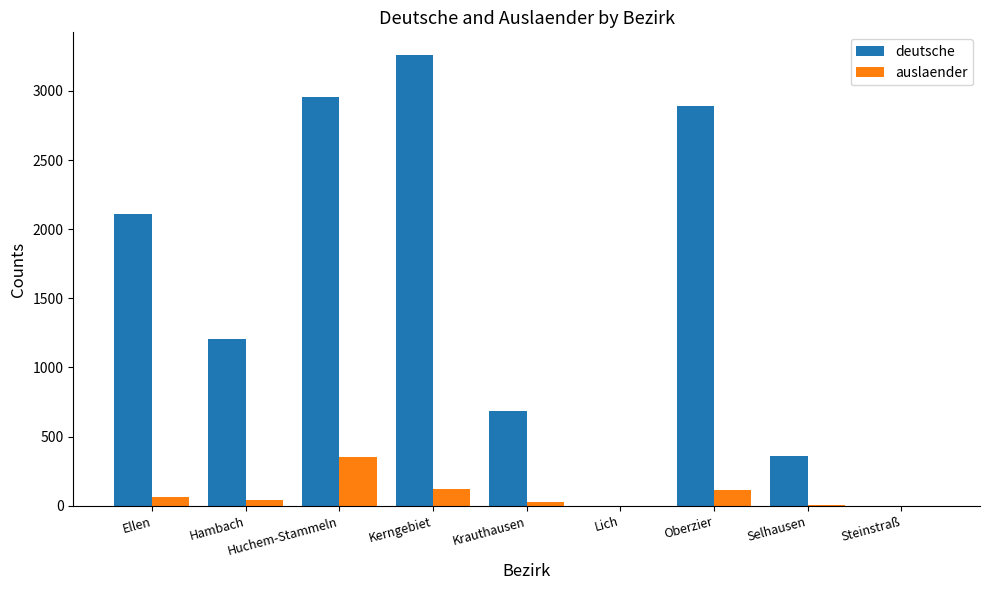

What is the maximum value shown in the chart?

3260